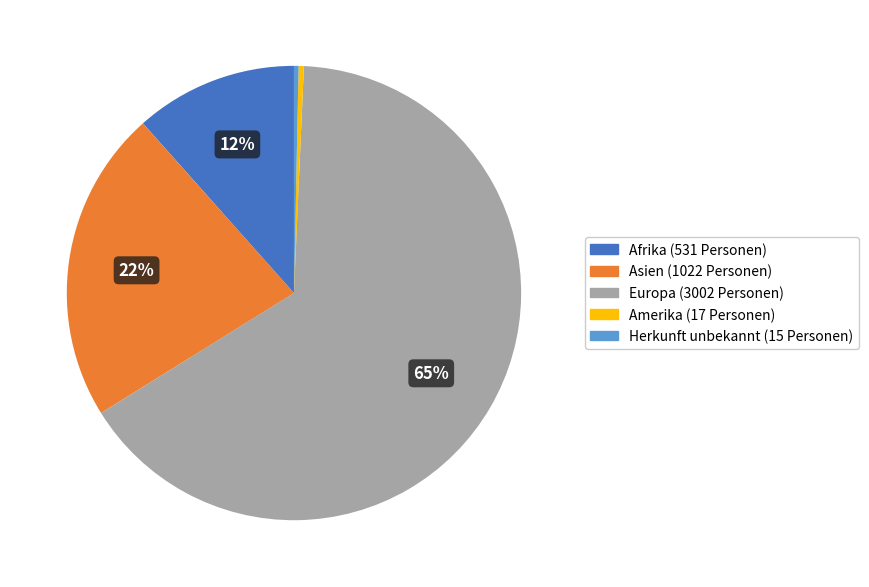

Which has a higher value, Herkunft unbekannt or Asien?

Asien